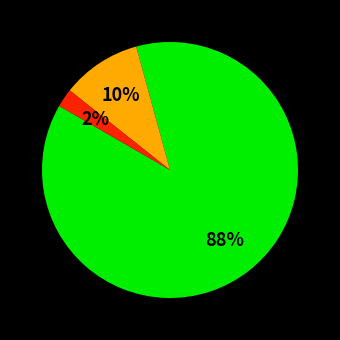

To the nearest percent, what is the average slice percentage?

33%